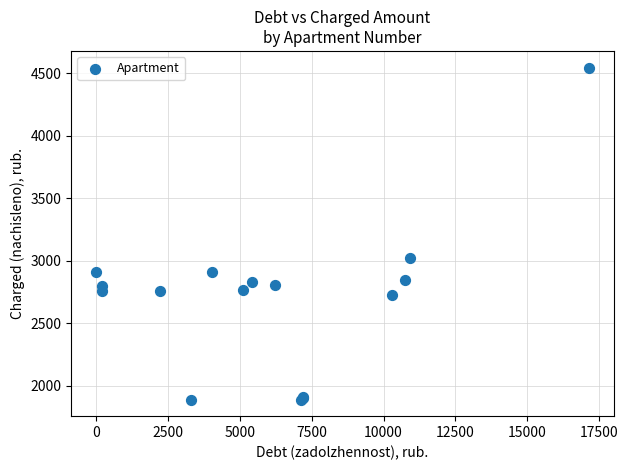

What Y value in the scatter plot is closest to 3218?

3021.6